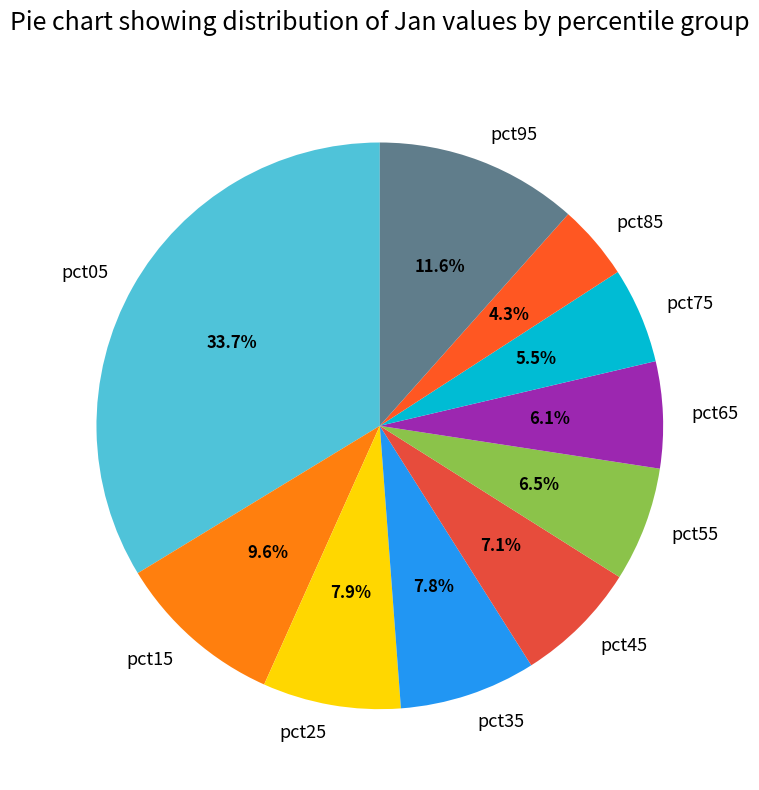

Which slice is the largest?

pct05